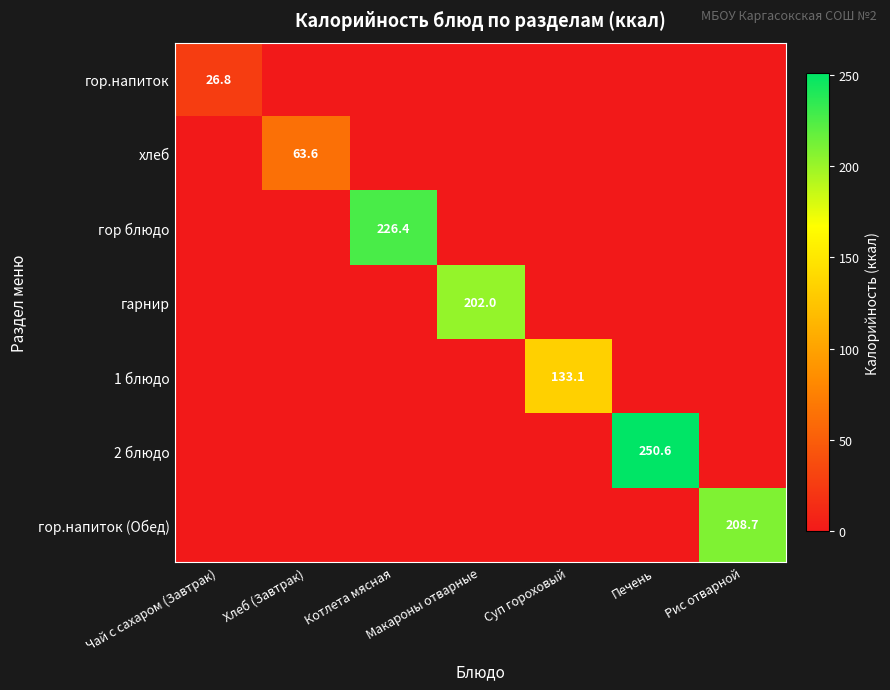

Rank the categories by хлеб value from lowest to highest.

Чай с сахаром (Завтрак), Котлета мясная, Макароны отварные, Суп гороховый, Печень, Рис отварной, Хлеб (Завтрак)